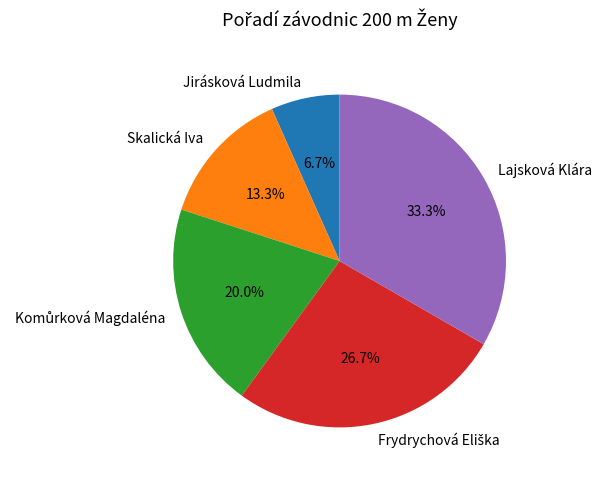

What is the largest slice in the pie chart?

Lajsková Klára